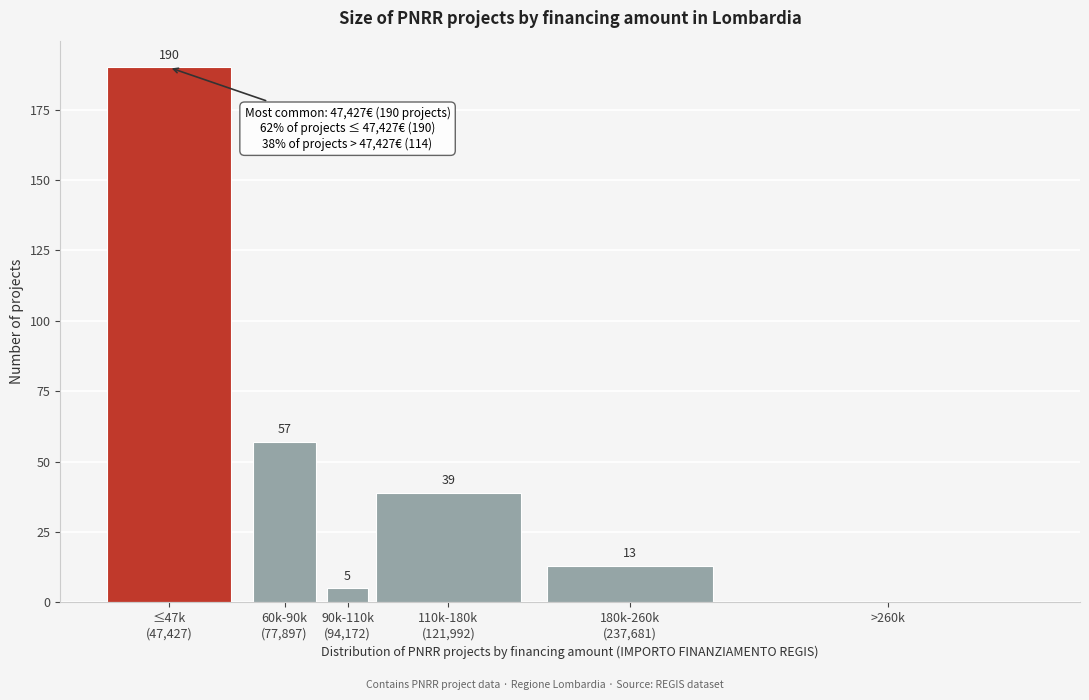

What is the maximum value shown in the chart?

190